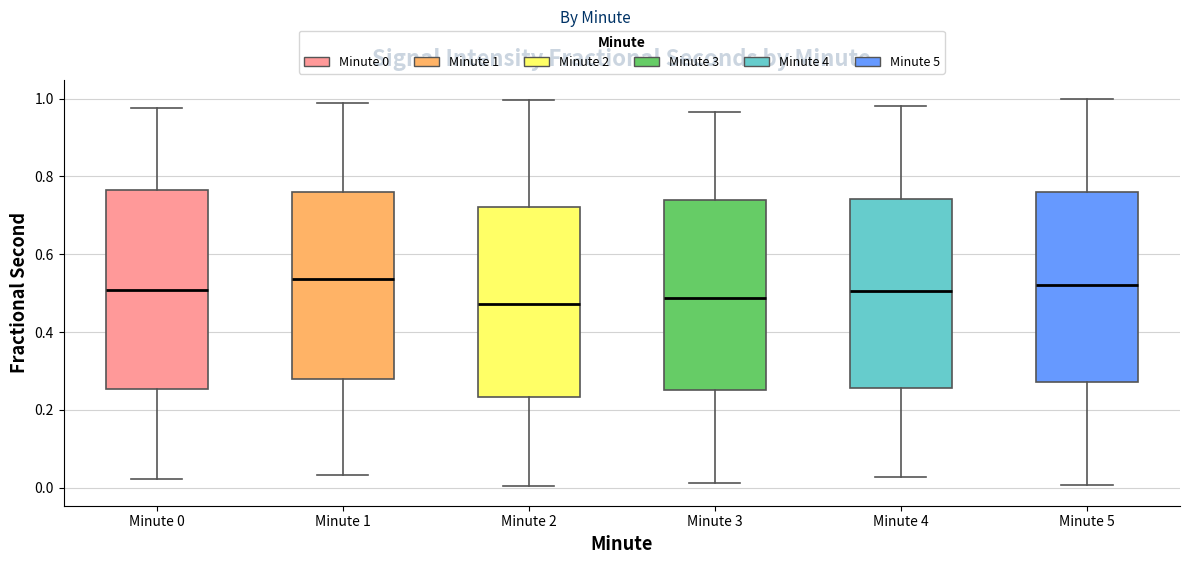

Reading left to right, read every box against the y-axis: the position of its median line, the range the box covers, and the ends of its whiskers. The values are not printed on the chart, so give them approximately, as read against the axis.

Minute 0: median 0.50, box 0.26 to 0.76, whiskers 0.02 to 0.98
Minute 1: median 0.54, box 0.28 to 0.76, whiskers 0.04 to 0.98
Minute 2: median 0.48, box 0.24 to 0.72, whiskers 0.00 to 1.00
Minute 3: median 0.48, box 0.26 to 0.74, whiskers 0.02 to 0.96
Minute 4: median 0.50, box 0.26 to 0.74, whiskers 0.02 to 0.98
Minute 5: median 0.52, box 0.28 to 0.76, whiskers 0.00 to 1.00